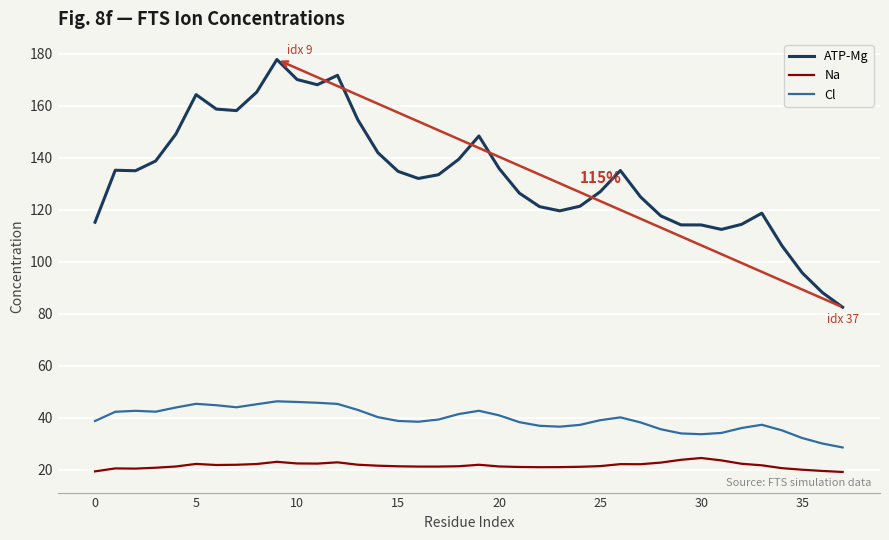

Does the chart display data point markers on the line(s)?

No